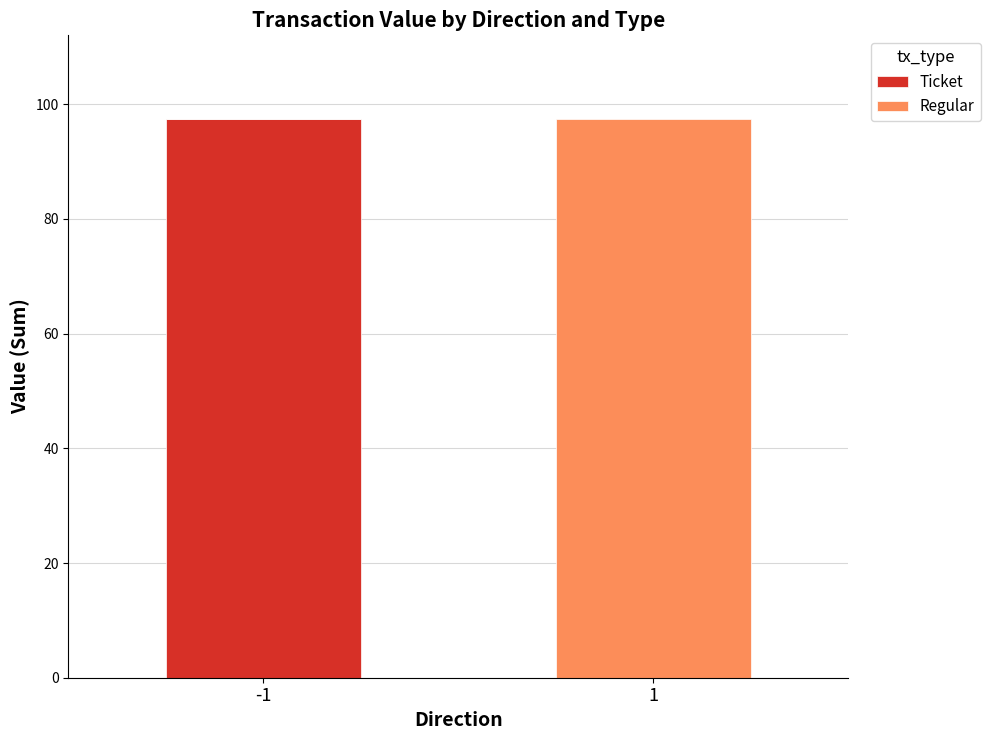

The value of Ticket at -1 is 97.4. True or false?

True